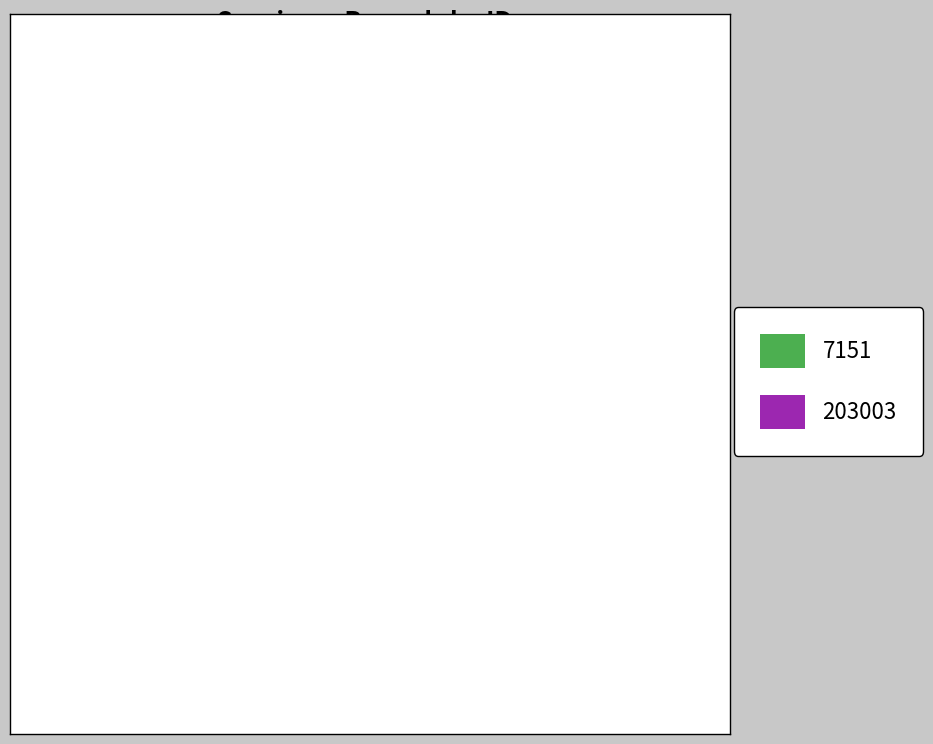

What percentage is NOT represented by 7151?

50.1%